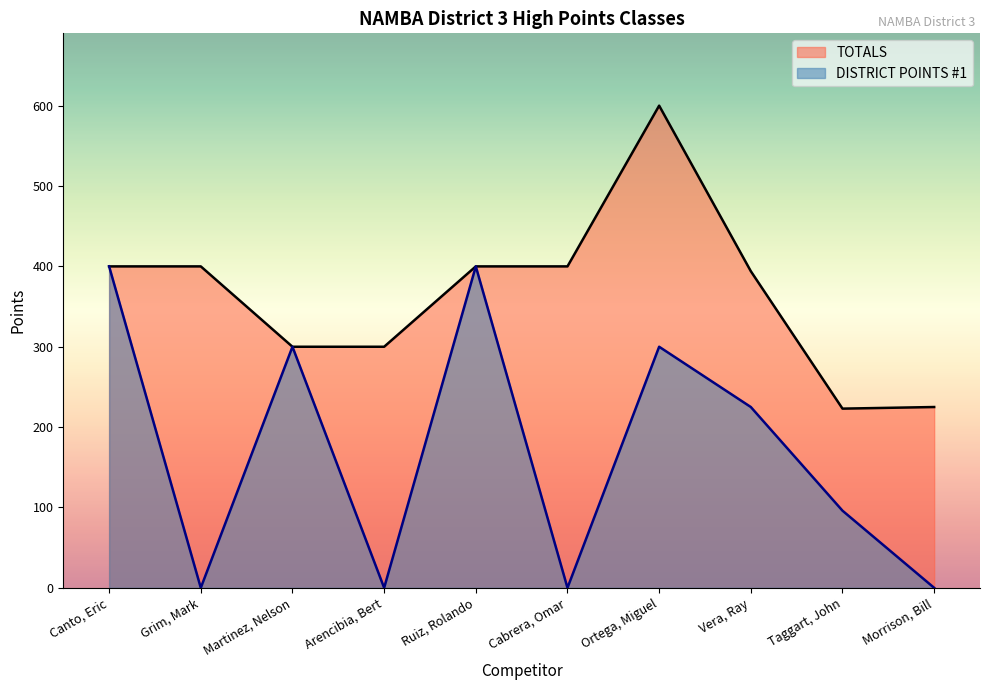

How many data points does each series have?

10